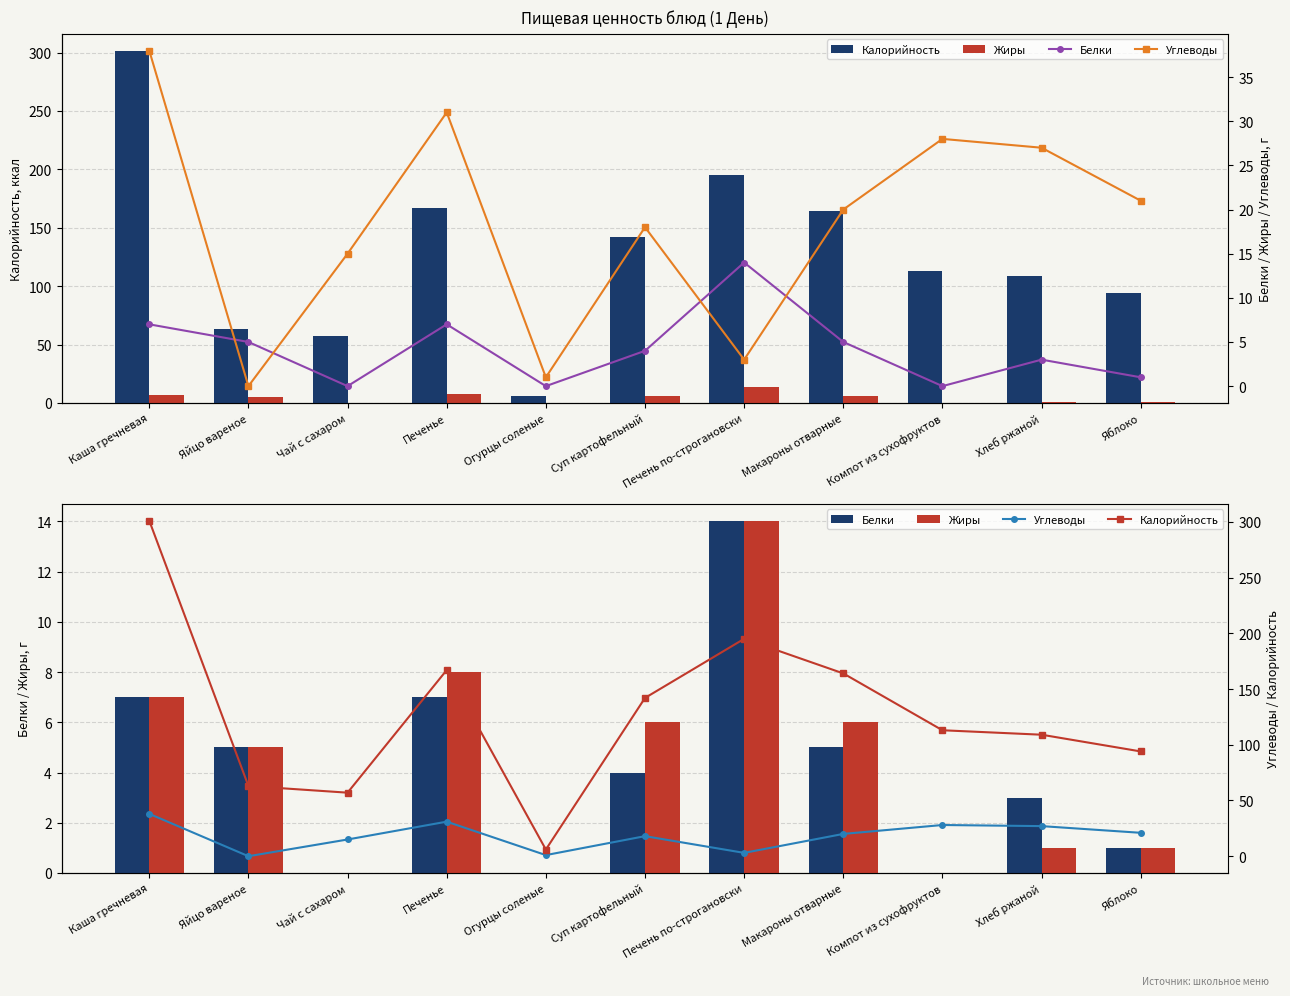

Between Печень по-строгановски and Макароны отварные, which series saw the biggest shift?

Калорийность